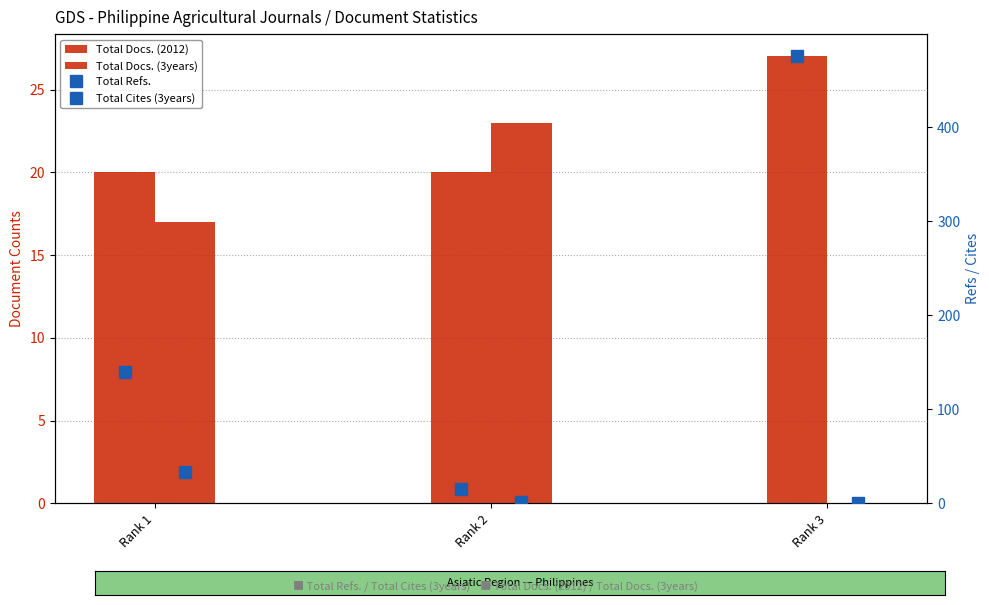

Reading left to right, transcribe all the data shown in this chart.

Total Docs. (2012): 20	20	27
Total Docs. (3years): 17	23	0
Total Refs.: 140	15	475
Total Cites (3years): 33	2	0